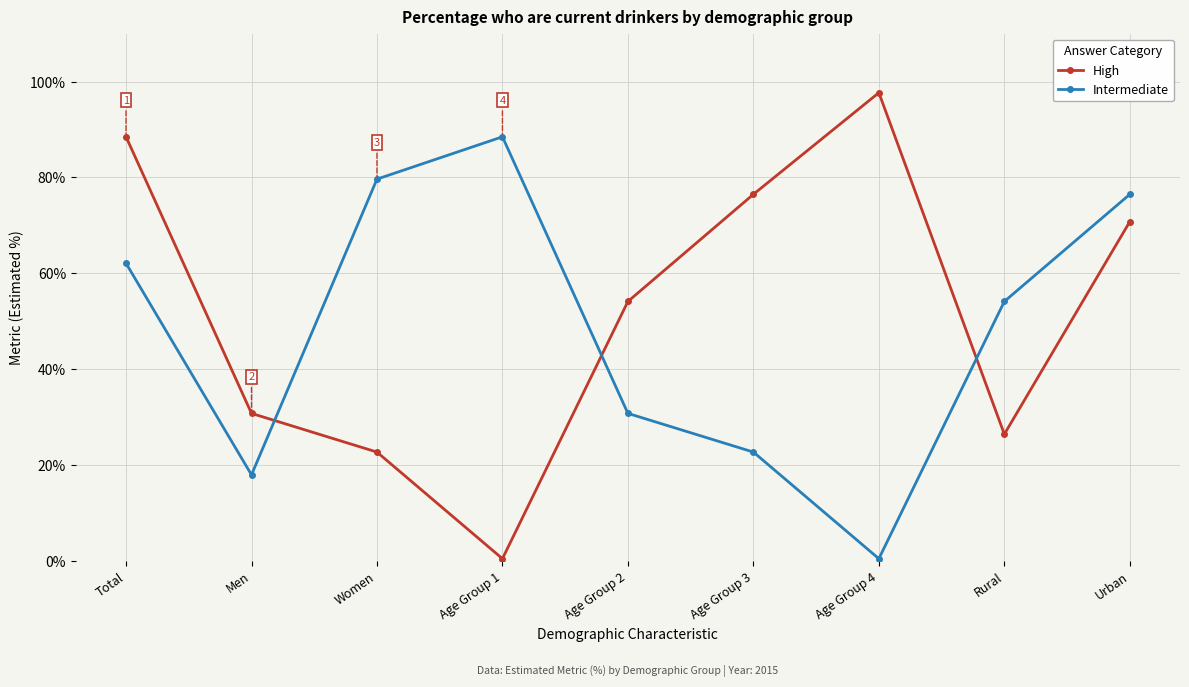

How many intersections are there between Intermediate and High?

3